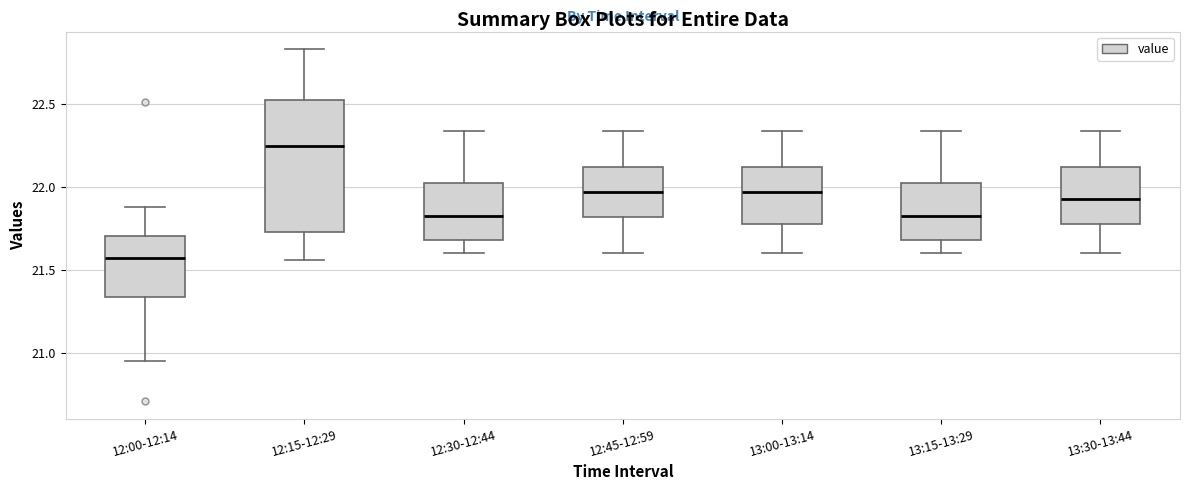

Where does the lower whisker of the box for 12:45-12:59 end on the y-axis? The values are not printed on the chart, so give them approximately, as read against the axis.

21.60